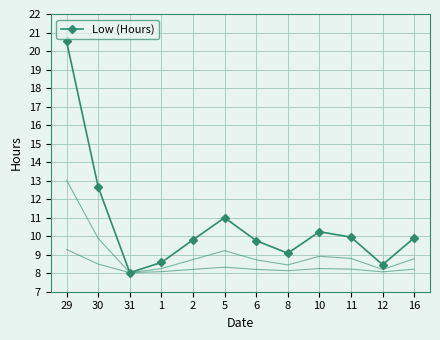

Where is the data nearest to the value 14?

30